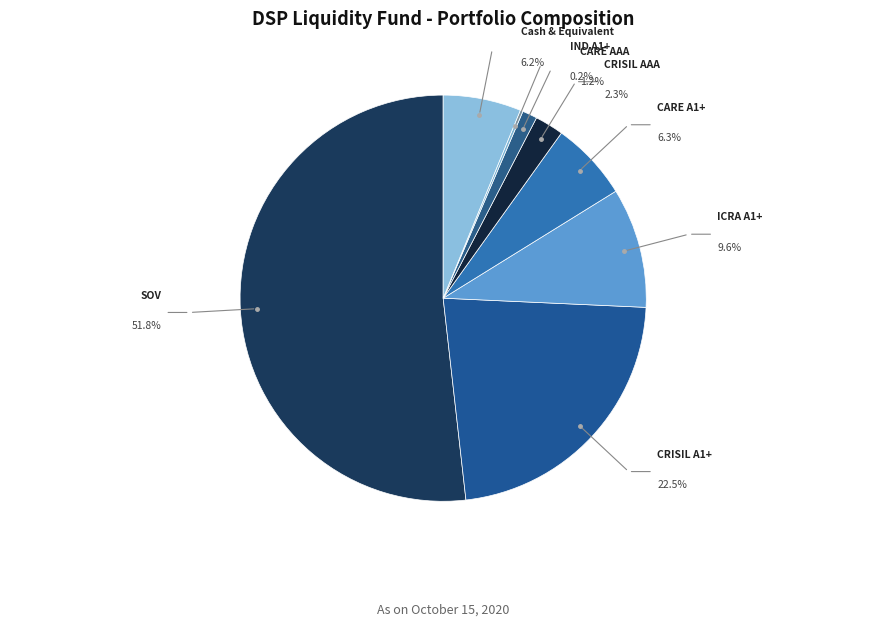

How many slices are in this pie chart?

8